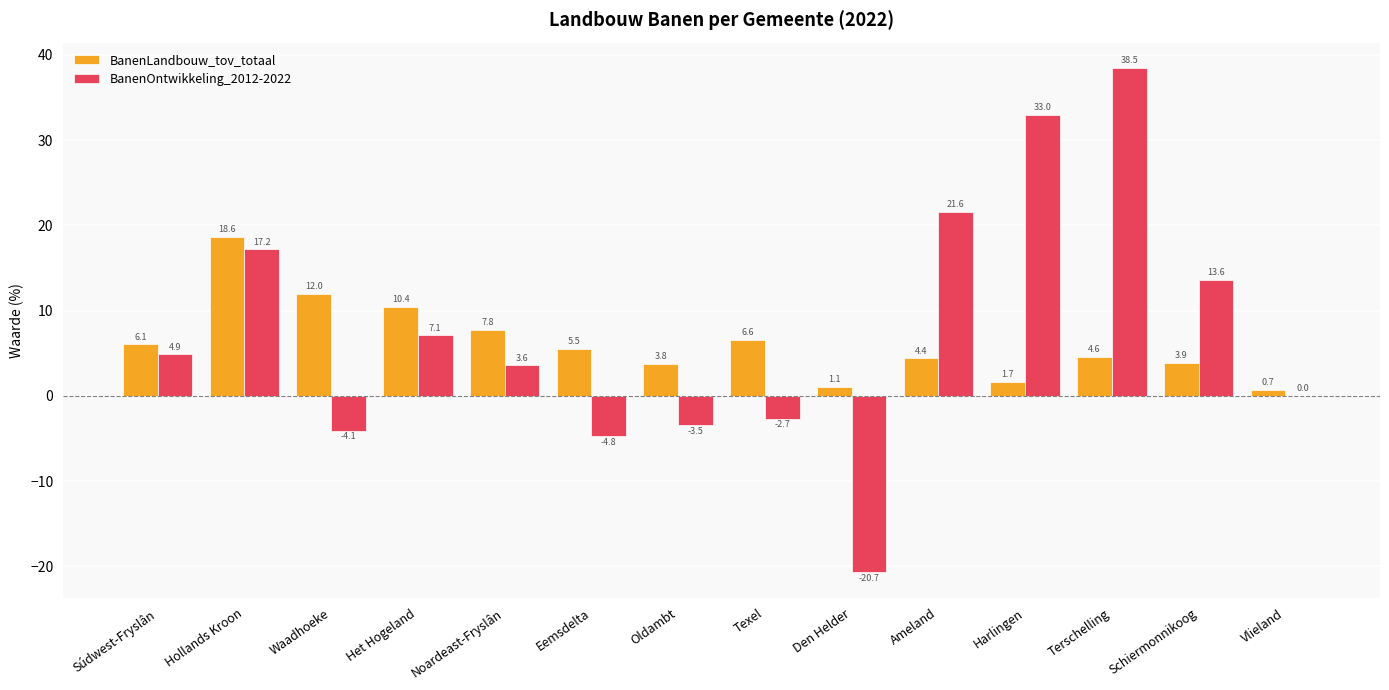

Is the value of BanenLandbouw_tov_totaal at Texel greater than the value of BanenOntwikkeling_2012-2022 at Noardeast-Fryslân?

Yes